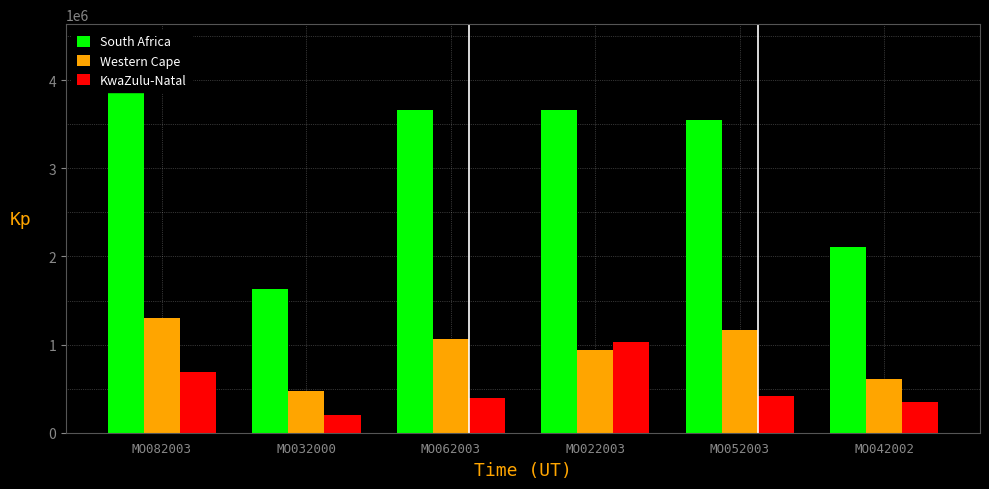

The Western Cape series shows 1373165 at MO022003. True or false?

False